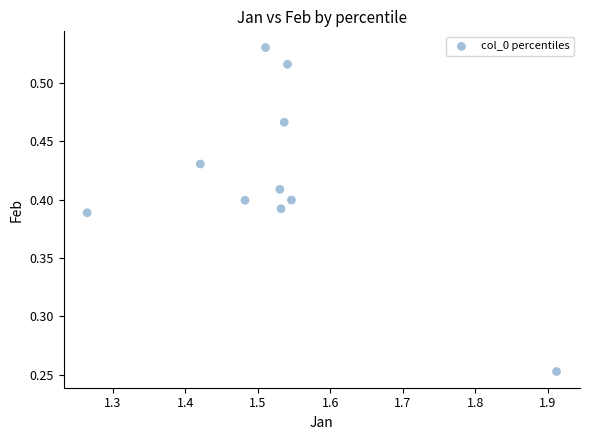

What is the range of X values (max minus min)?

0.6